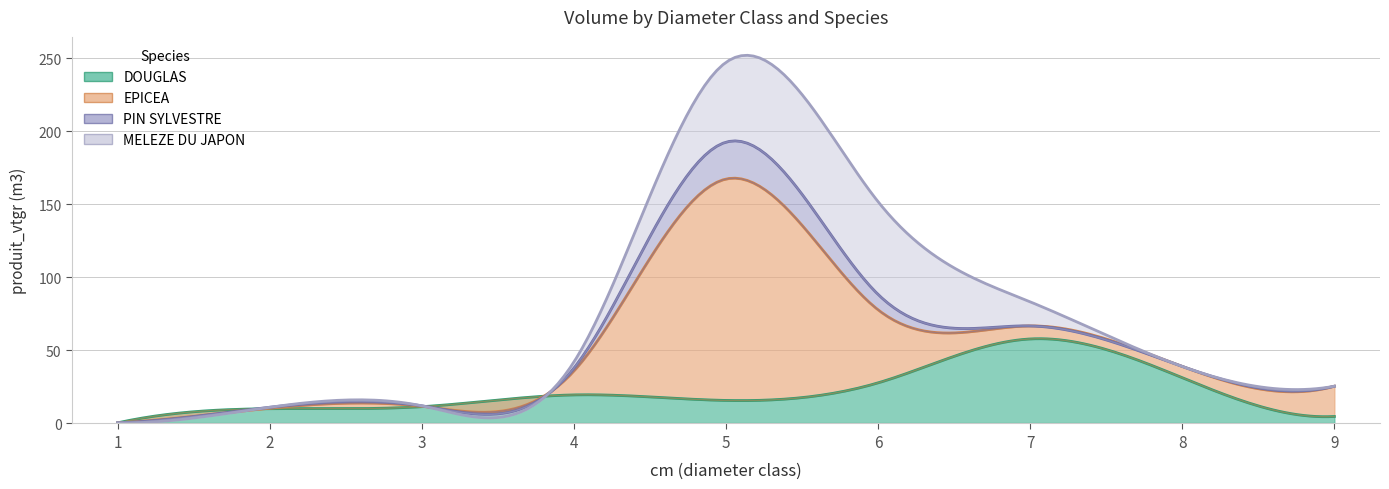

The value of PIN SYLVESTRE at 7 is -7.9. True or false?

False